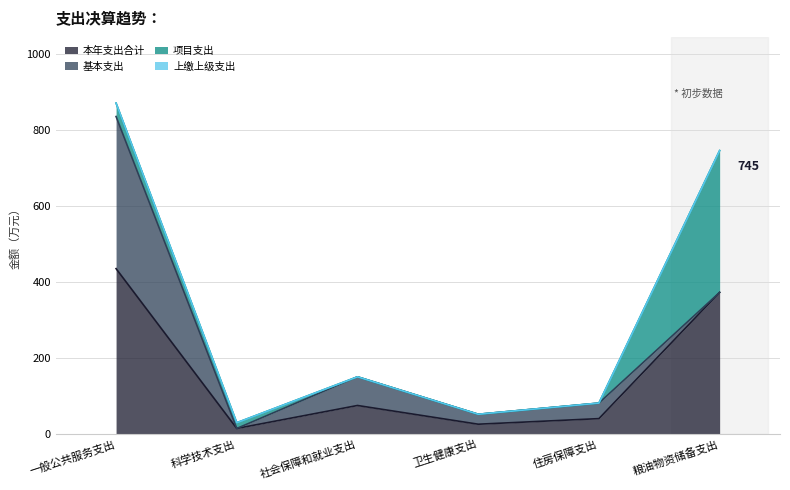

What is the average value of the 本年支出合计 series?

160.8